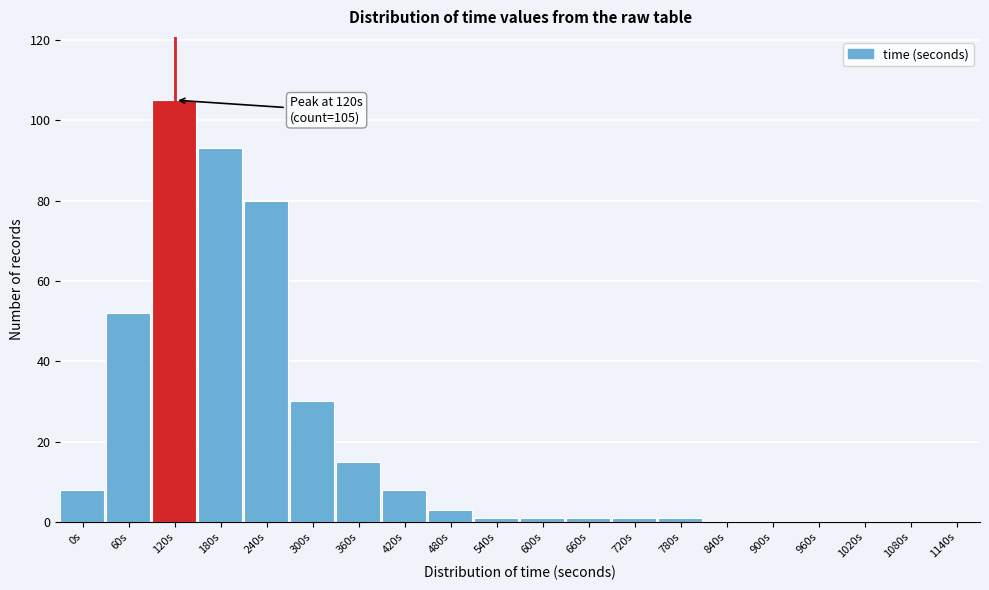

Reading left to right, what are all the values shown in this chart?

0s=8	60s=52	120s=105	180s=93	240s=80	300s=30	360s=15	420s=8	480s=3	540s=1	600s=1	660s=1	720s=1	780s=1	840s=0	900s=0	960s=0	1020s=0	1080s=0	1140s=0